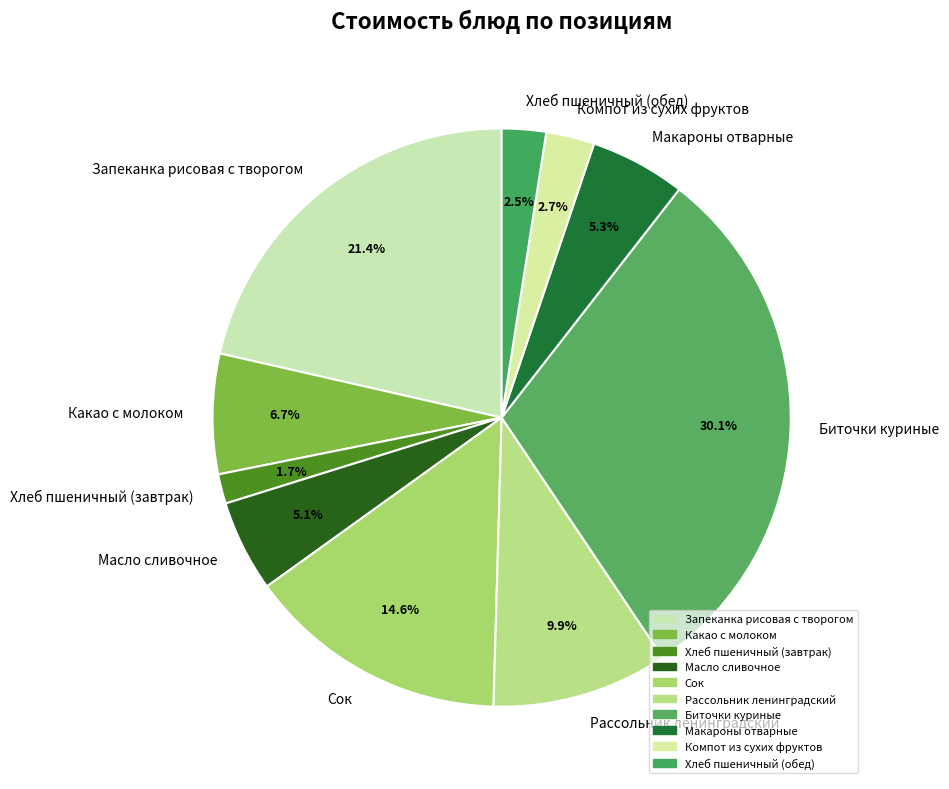

What is the smallest slice in the pie chart?

Хлеб пшеничный (завтрак)